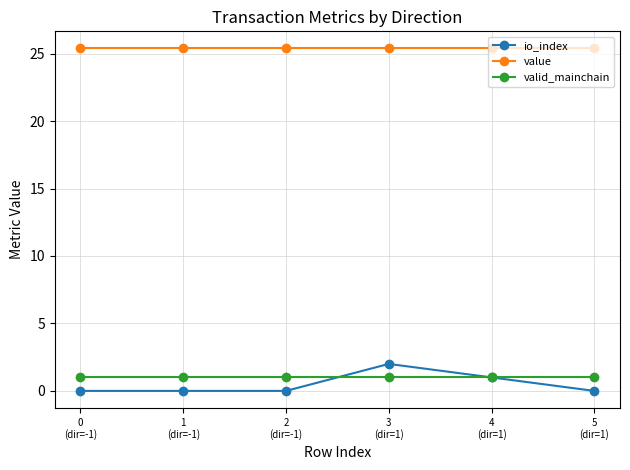

Reading left to right, list all the values displayed in this chart.

io_index: 0.0	0.0	0.0	2.0	1.0	0.0
value: 25.4	25.4	25.4	25.4	25.4	25.4
valid_mainchain: 1.0	1.0	1.0	1.0	1.0	1.0